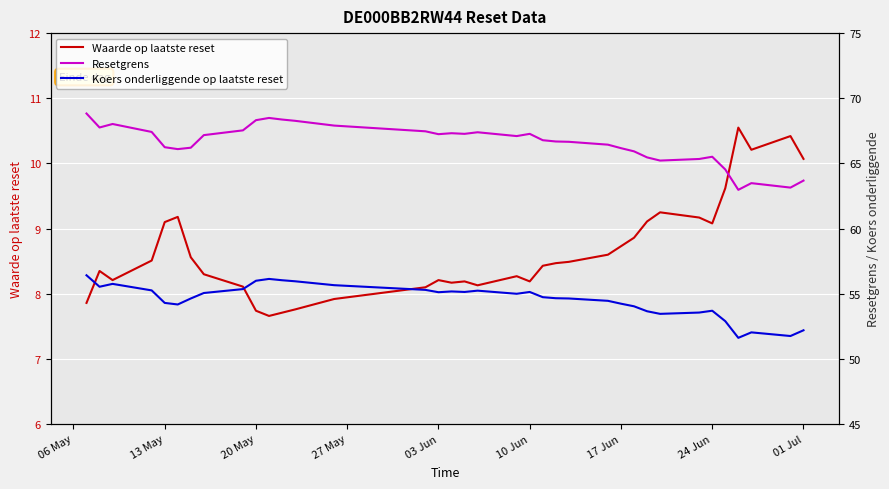

List the series in order of their peak value, highest first.

Resetgrens, Koers onderliggende op laatste reset, Waarde op laatste reset